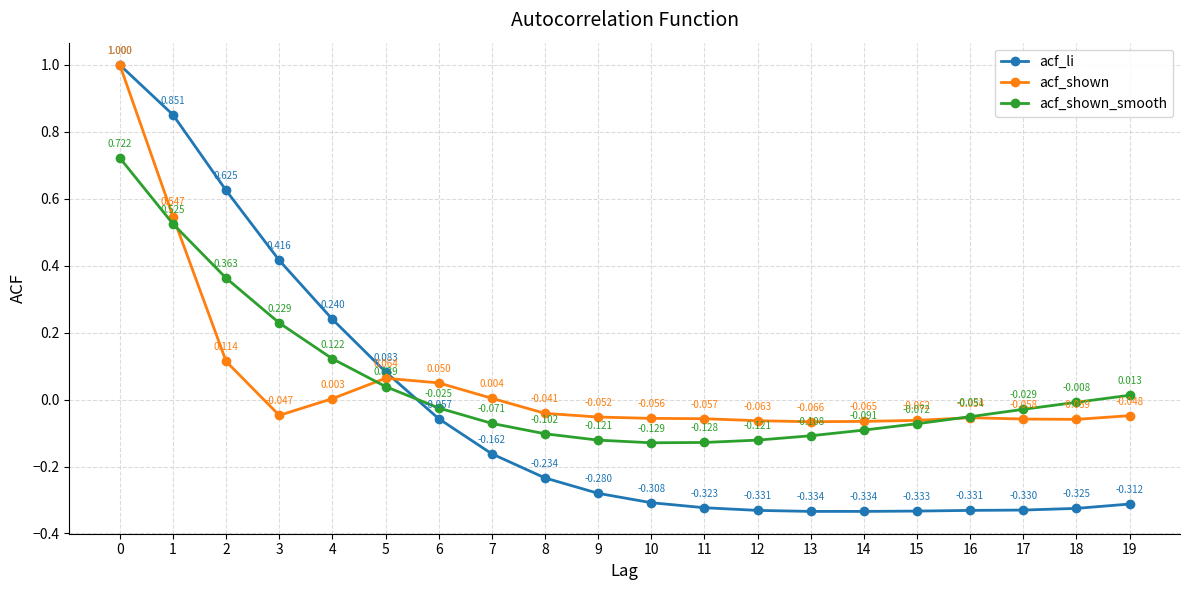

Which series changed the most between 3 and 6?

acf_li